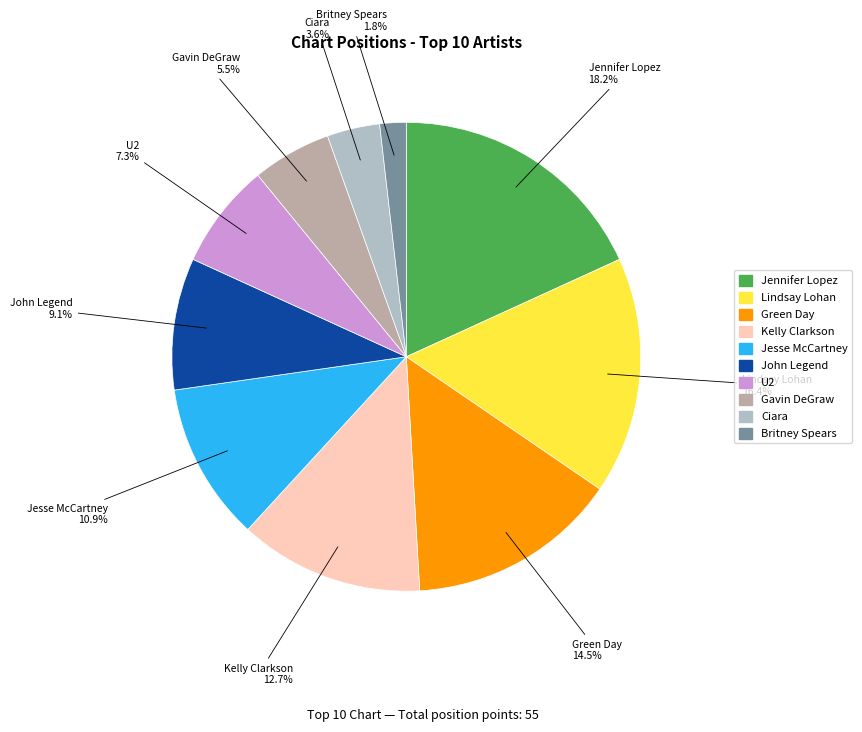

To the nearest percent, what is the difference between the largest and smallest slice percentages?

16%